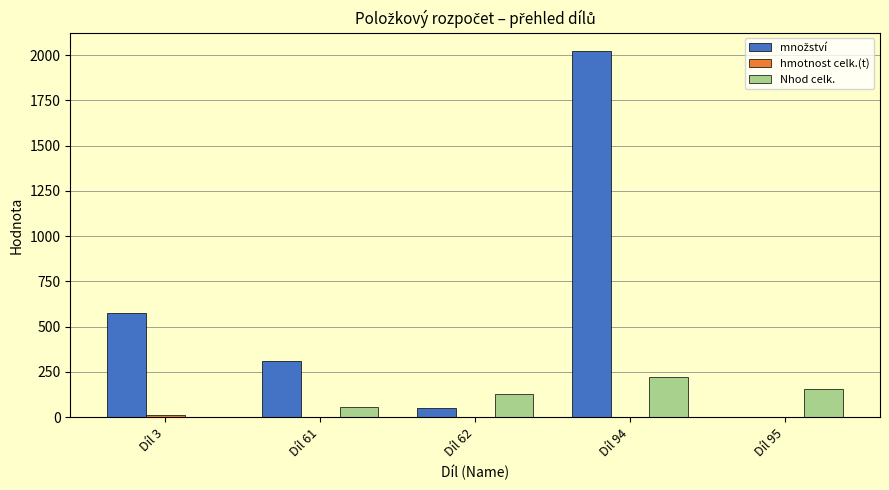

The value of Nhod celk. at Díl 95 is 154.3. True or false?

True